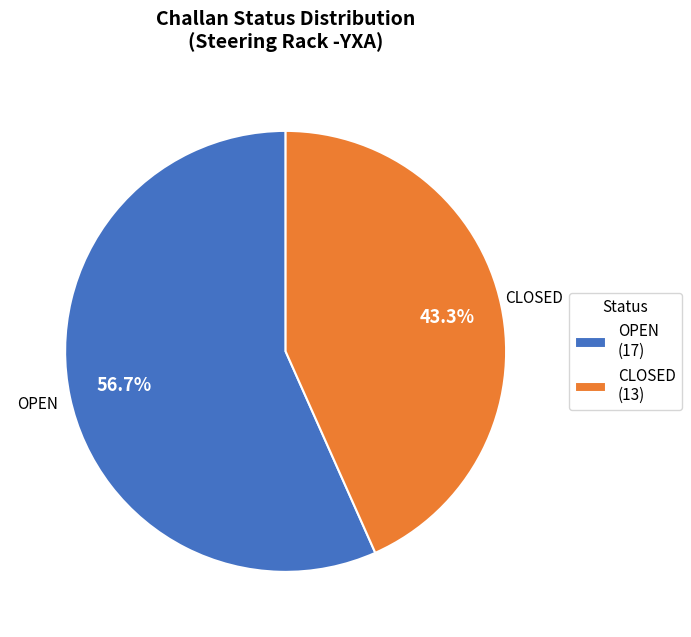

Rank the categories by value from lowest to highest.

CLOSED, OPEN